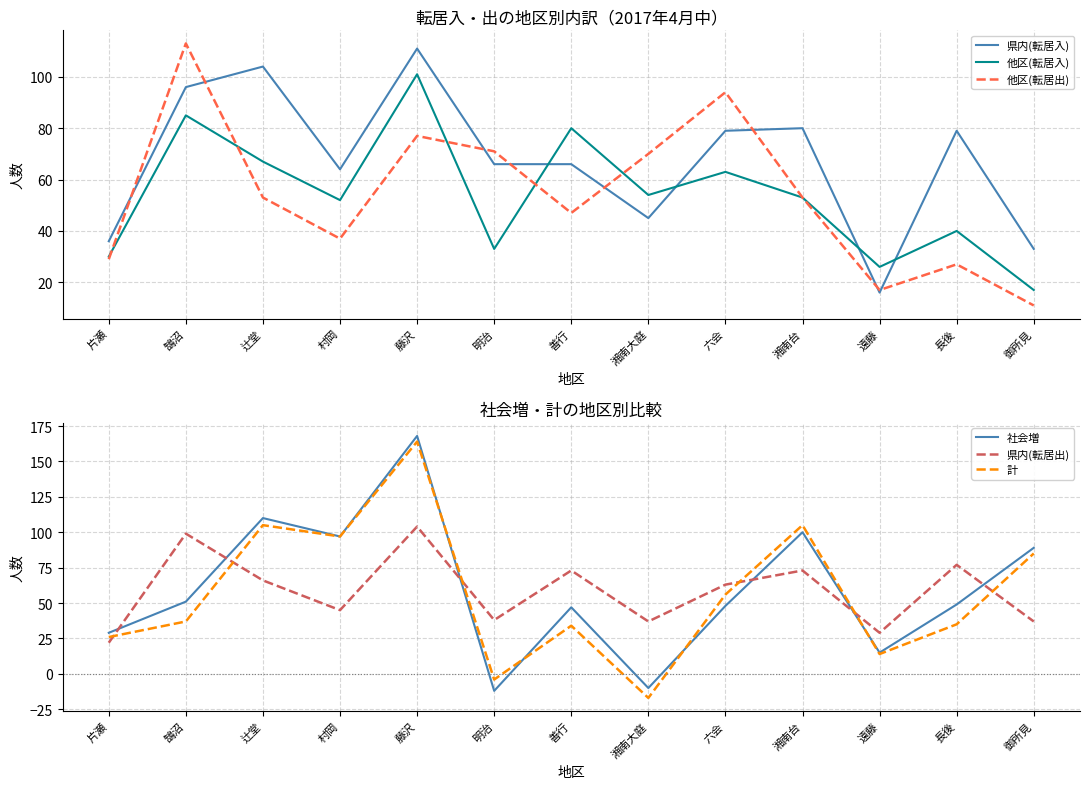

Where do 他区(転居入) and 県内(転居入) first cross each other?

明治 and 善行